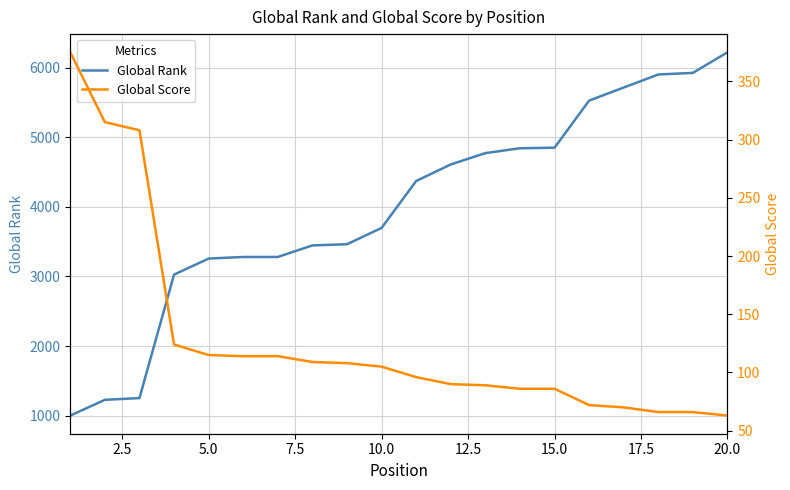

Which series has the widest spread of values?

Global Rank